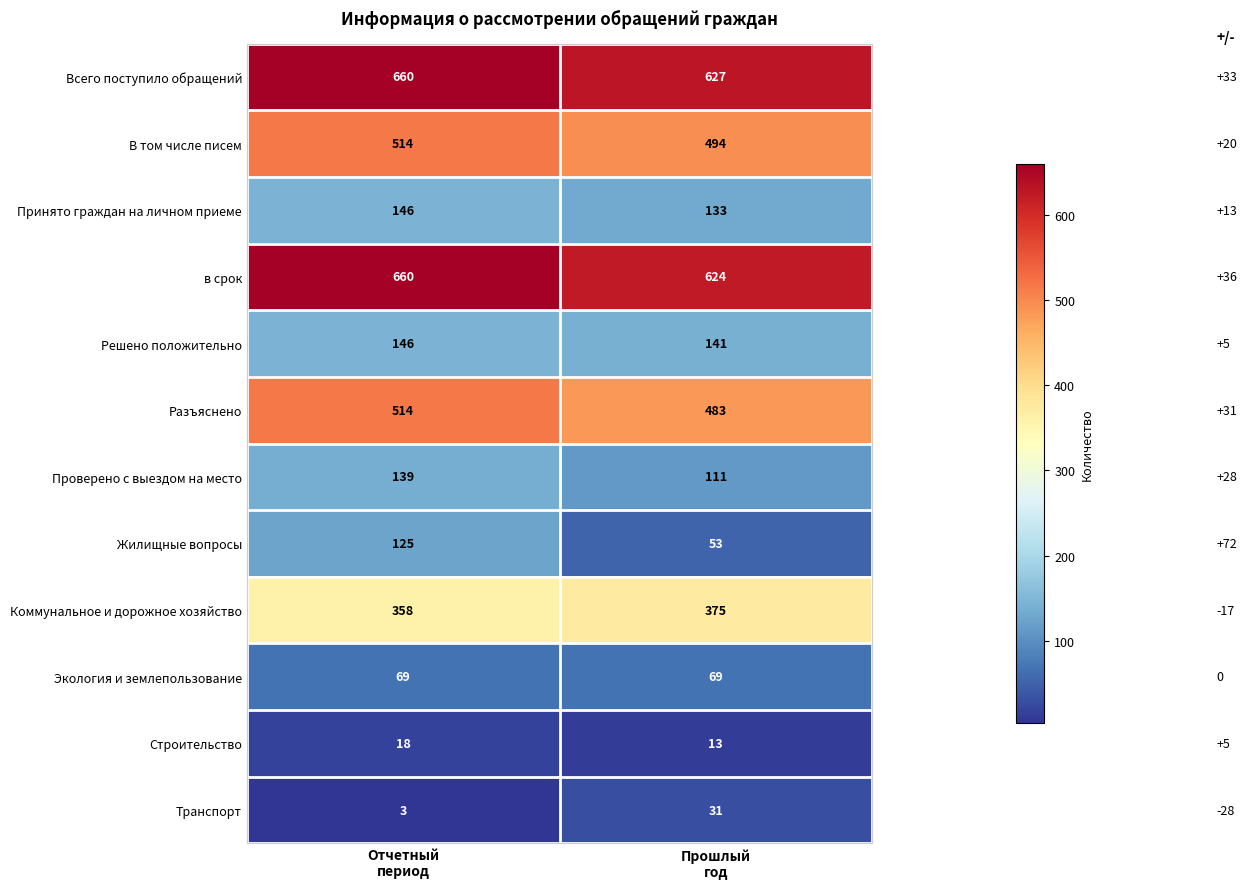

What is the sum of all в срок values?

1284